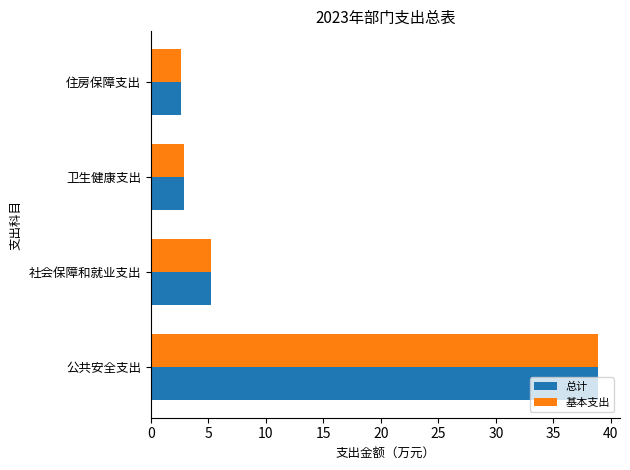

What is the sum of the 总计 values at 公共安全支出 and 卫生健康支出?

41.8